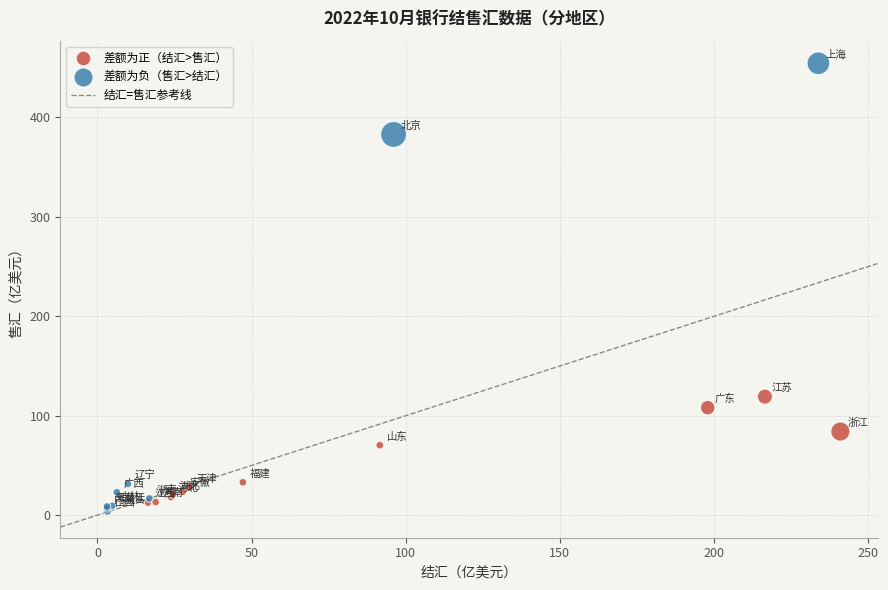

Which series reaches the maximum Y coordinate?

差额为负（售汇>结汇）